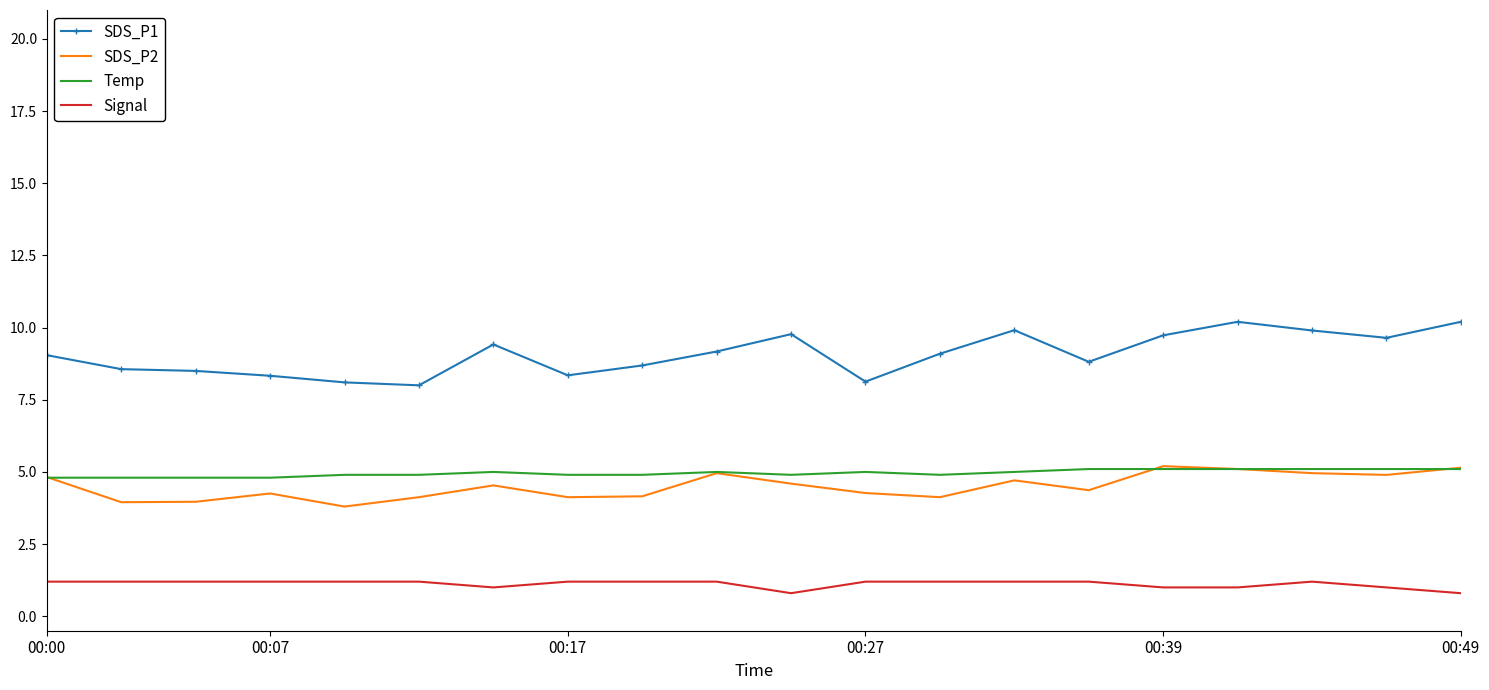

True or false: SDS_P1 and Signal intersect in this chart.

False